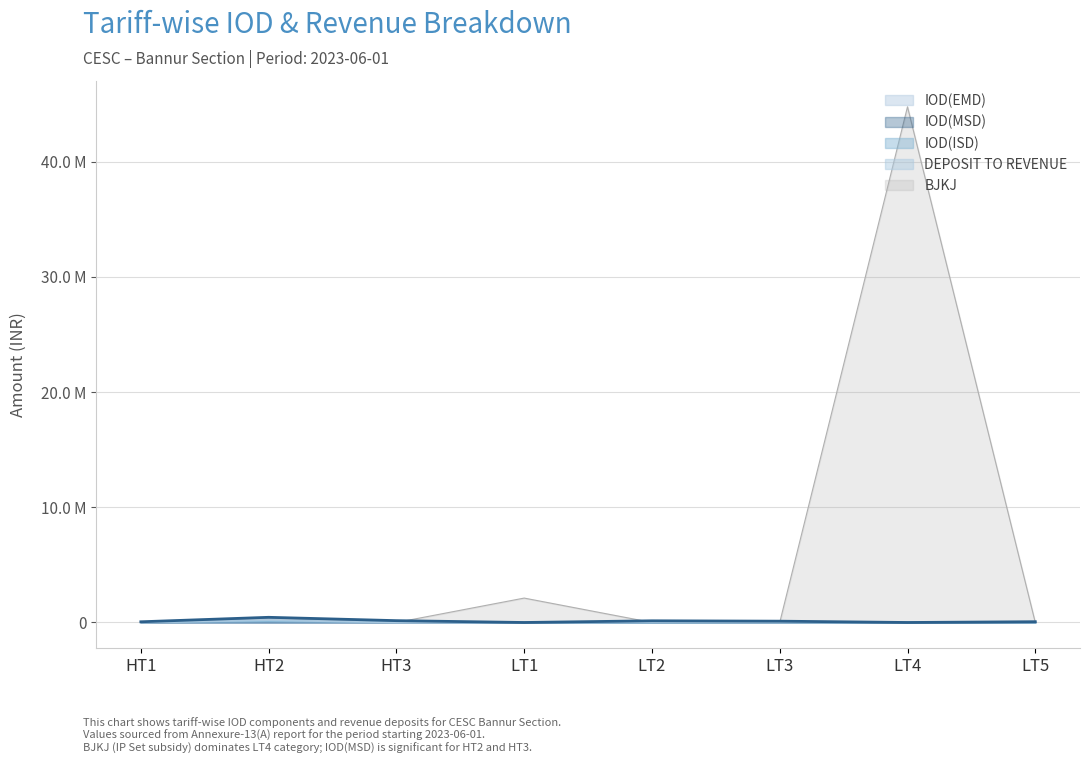

What value does the DEPOSIT TO REVENUE series have at LT3?

19077.0